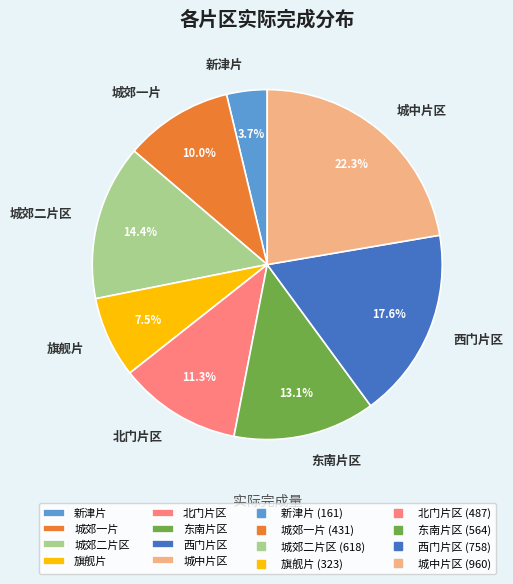

Which has a higher value, 新津片 or 北门片区?

北门片区